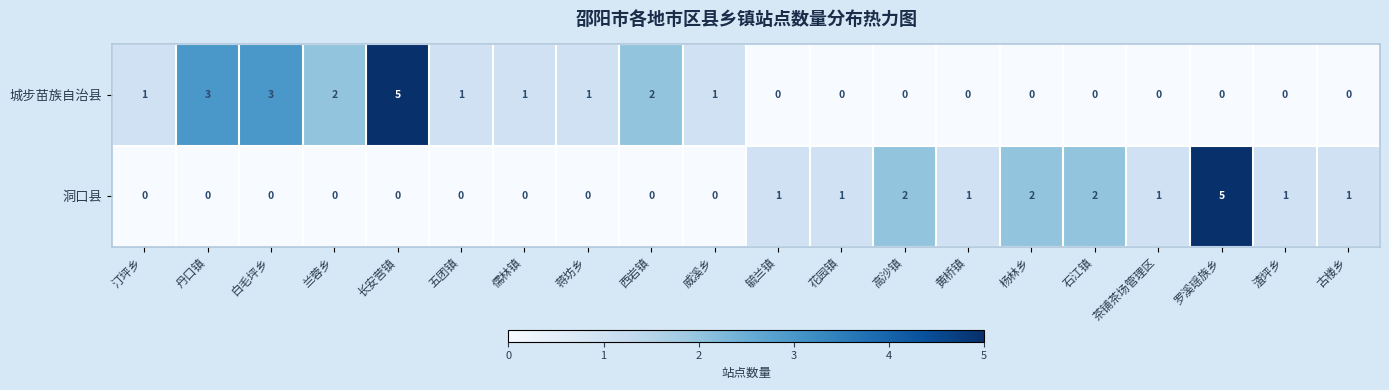

What is the difference between the maximum and minimum values in the 城步苗族自治县 series?

5